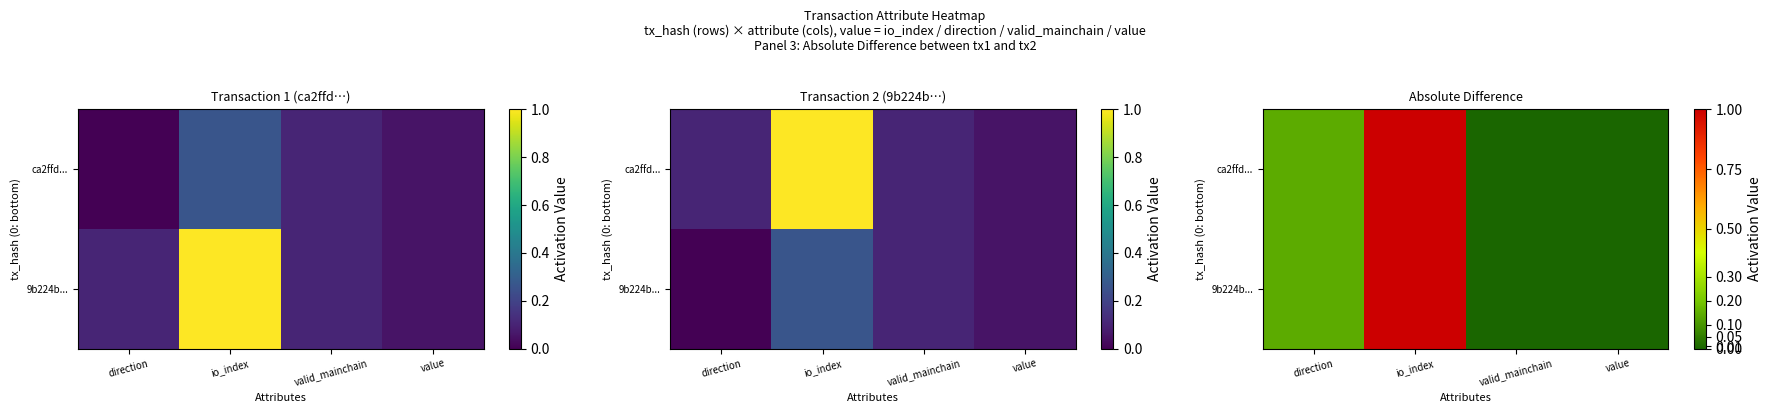

What is the sum of all 9b224b... values?

1.1